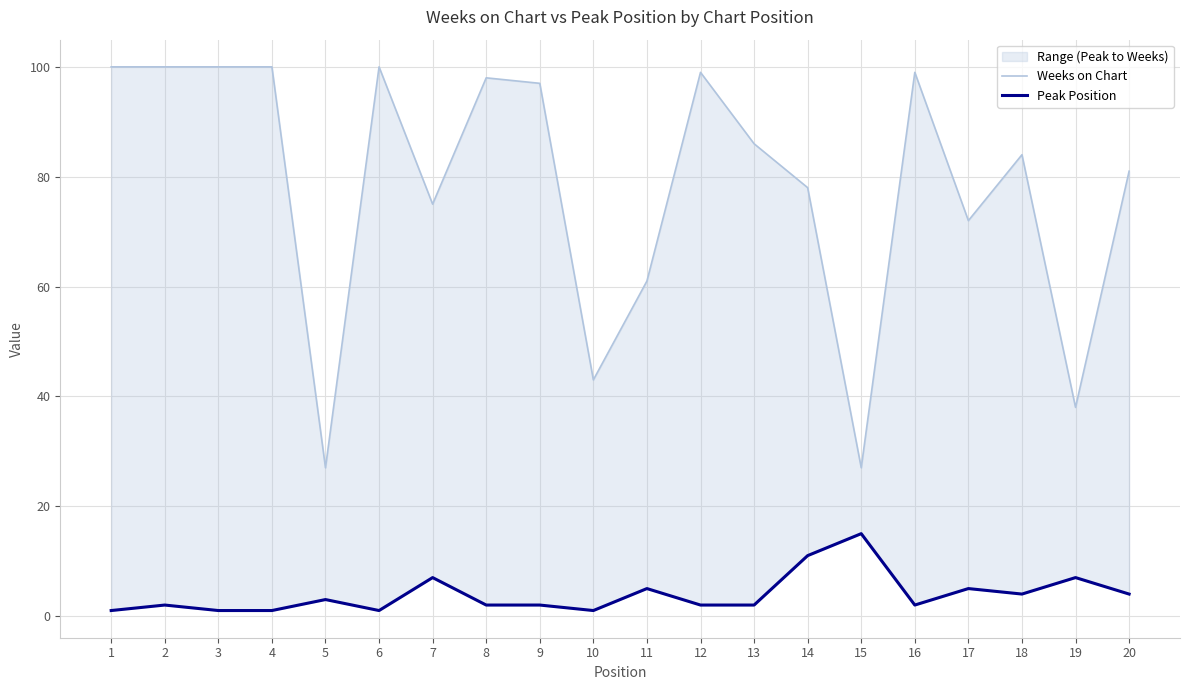

Reading left to right, transcribe all the data shown in this chart.

Weeks on Chart: 100	100	100	100	27	100	75	98	97	43	61	99	86	78	27	99	72	84	38	81
Peak Position: 1	2	1	1	3	1	7	2	2	1	5	2	2	11	15	2	5	4	7	4